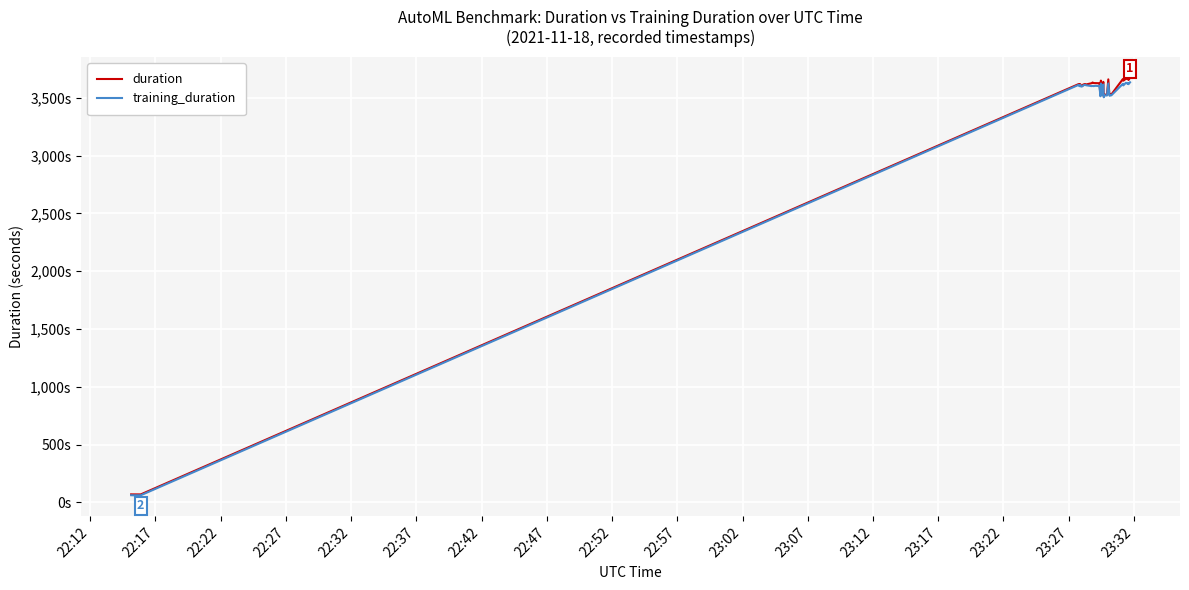

How many values in the training_duration series are below 3604?

20